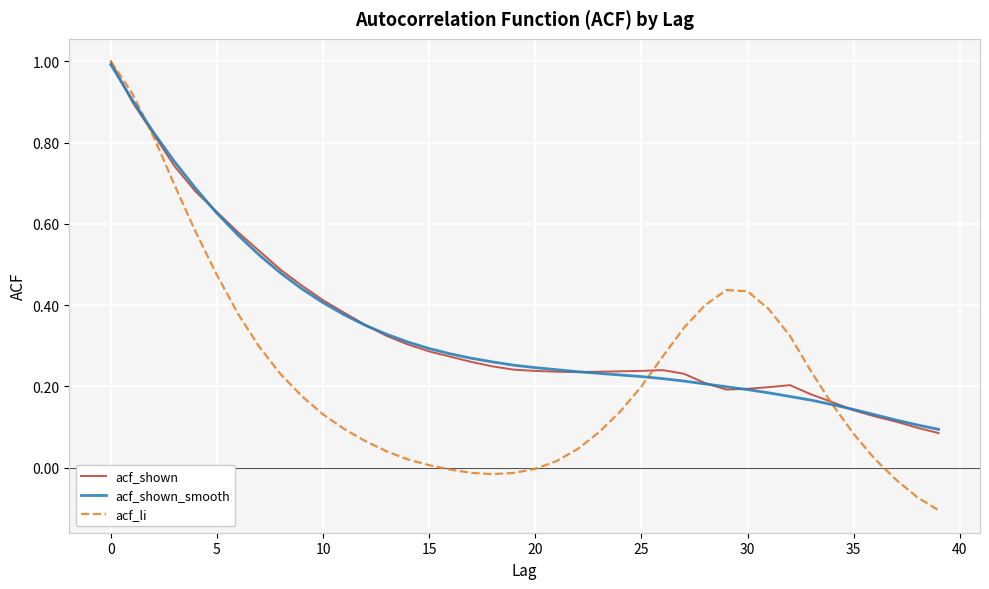

Which series has the widest spread of values?

acf_li